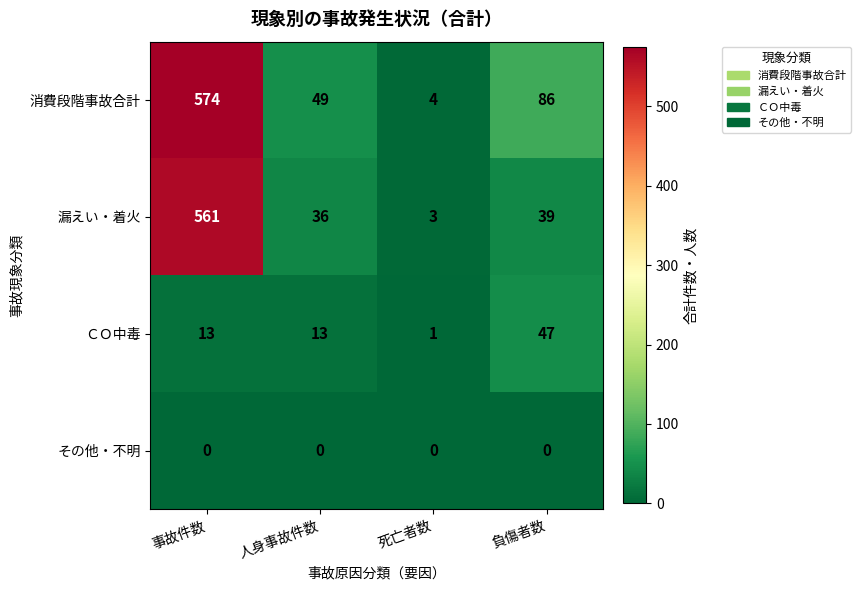

How many values in the ＣＯ中毒 series are below 13?

1